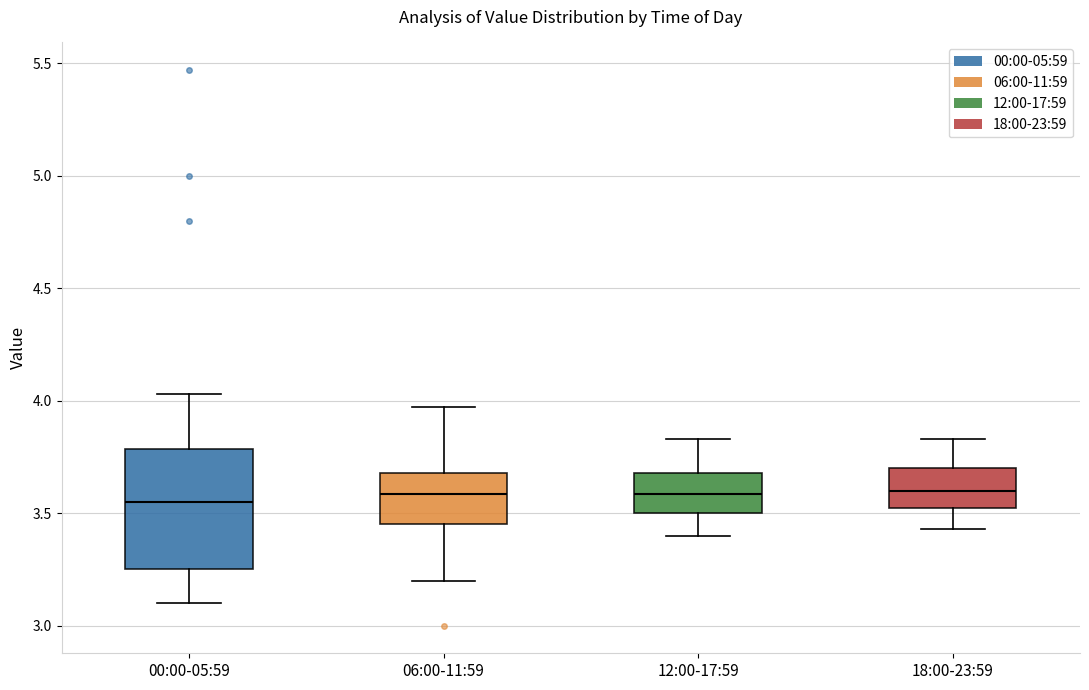

Reading left to right, transcribe this box plot: for each box, give where its median line is, the range the box spans, and where its two whiskers end, as read against the y-axis. The values are not printed on the chart, so give them approximately, as read against the axis.

00:00-05:59: median 3.55, box 3.25 to 3.80, whiskers 3.10 to 4.05
06:00-11:59: median 3.60, box 3.45 to 3.70, whiskers 3.20 to 3.95
12:00-17:59: median 3.60, box 3.50 to 3.70, whiskers 3.40 to 3.85
18:00-23:59: median 3.60, box 3.50 to 3.70, whiskers 3.45 to 3.85